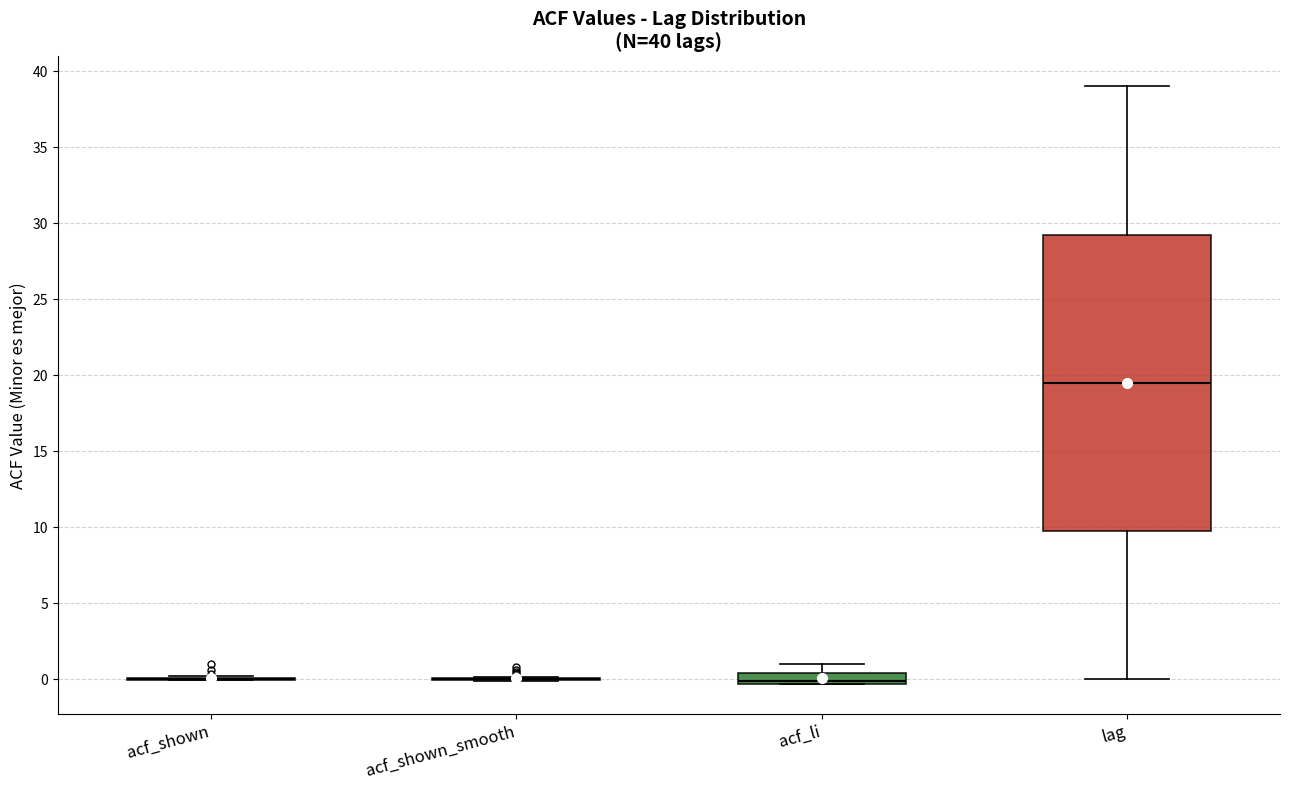

Comparing the boxes themselves (not the whiskers), which one is the tallest?

lag